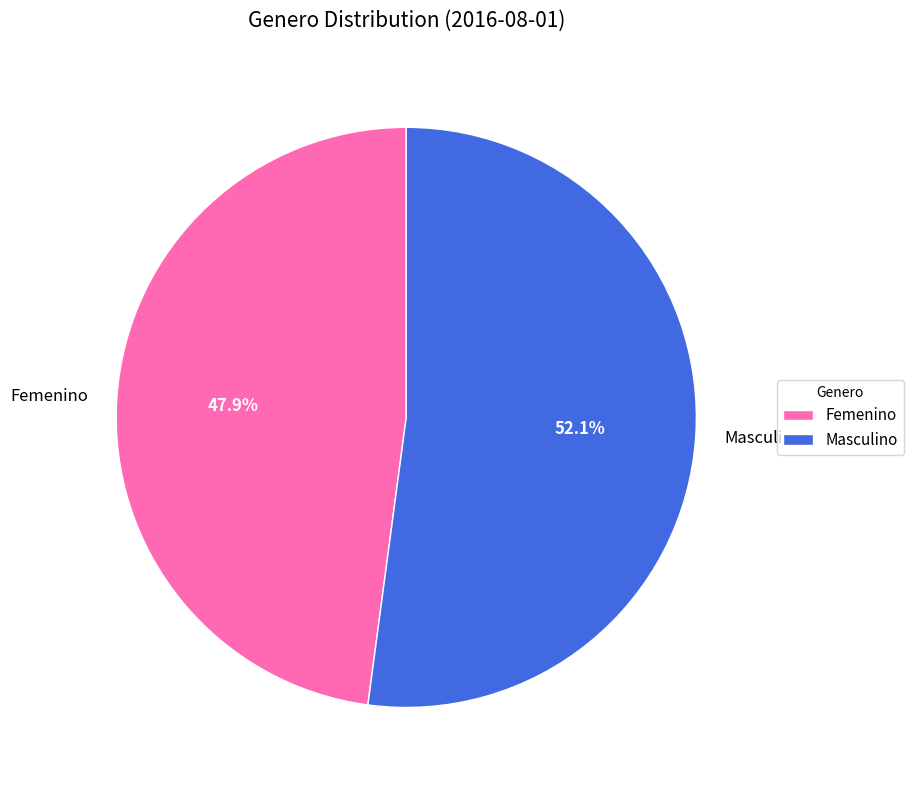

Does Masculino represent more than half of the total?

Yes